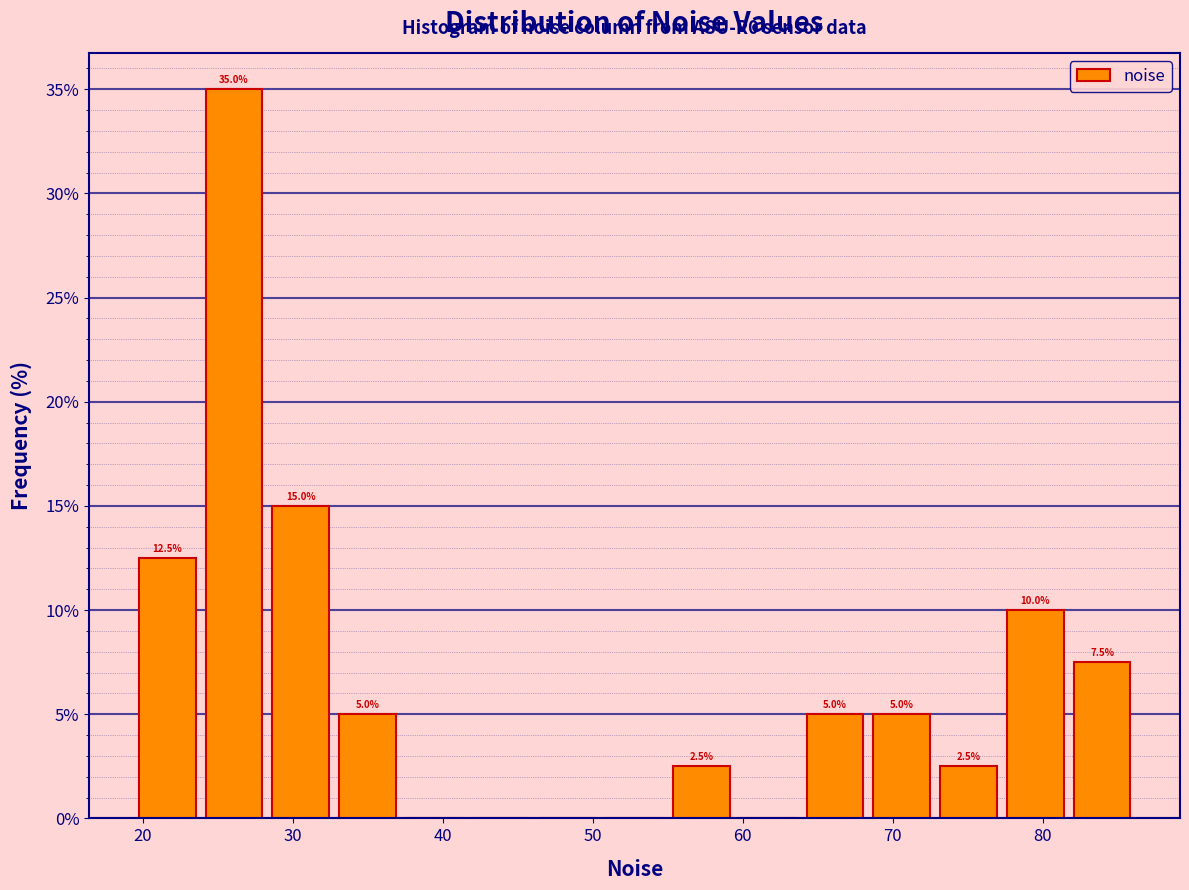

Which range on the x-axis has the tallest bar?

24 to 28